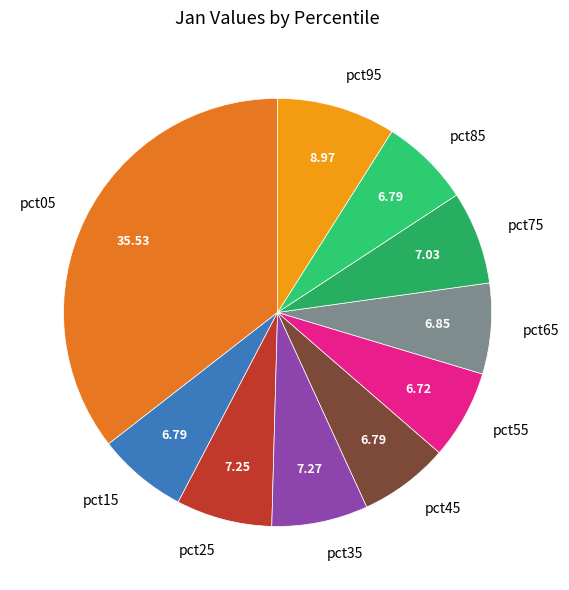

Is the sum of pct15 and pct55 greater than half?

No